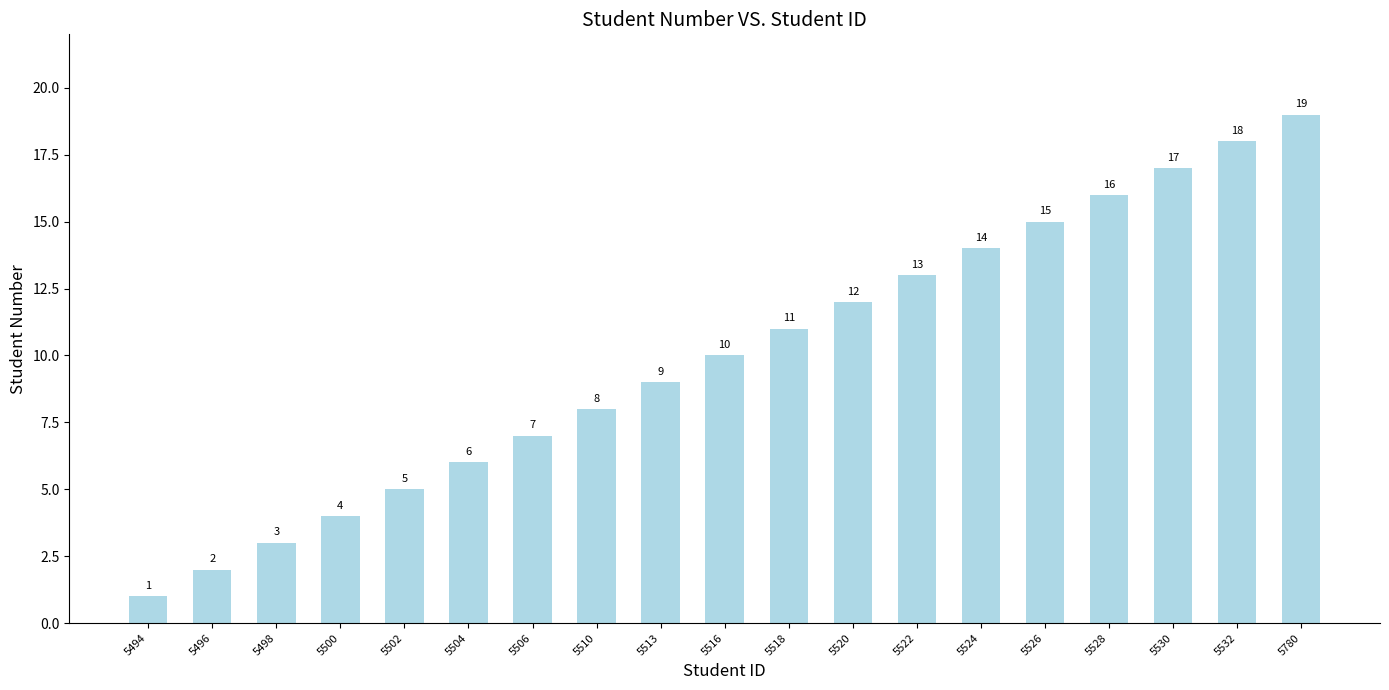

What is the minimum value shown in the chart?

1